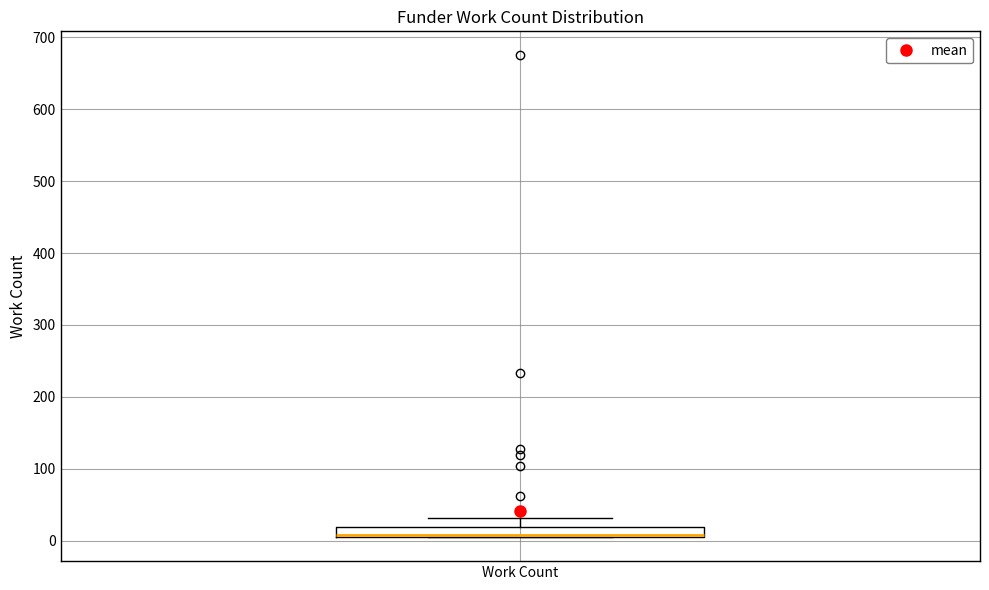

Where is the lower edge of the box for Work Count on the y-axis? The values are not printed on the chart, so give them approximately, as read against the axis.

10